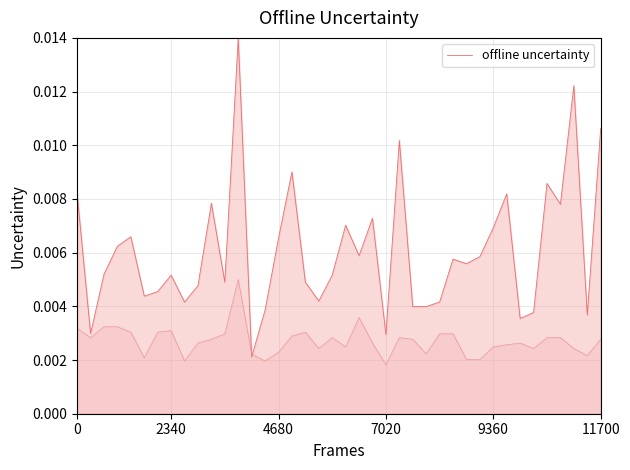

How many lines are shown in the chart?

2